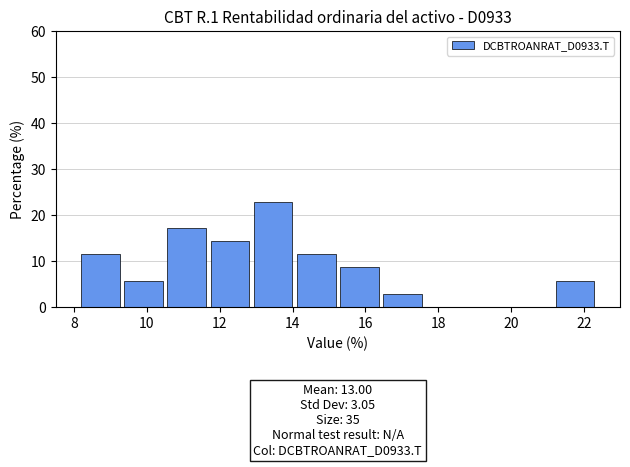

Over which range of the x-axis is the bar tallest?

13.0 to 14.2